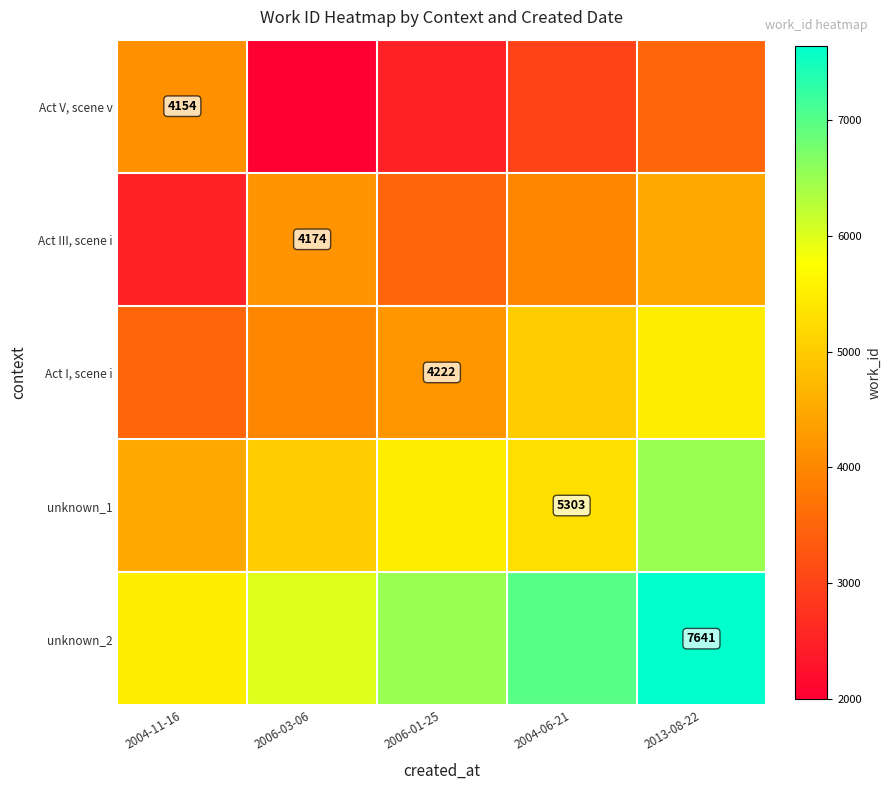

At which category does the chart reach its minimum across all series?

2006-03-06